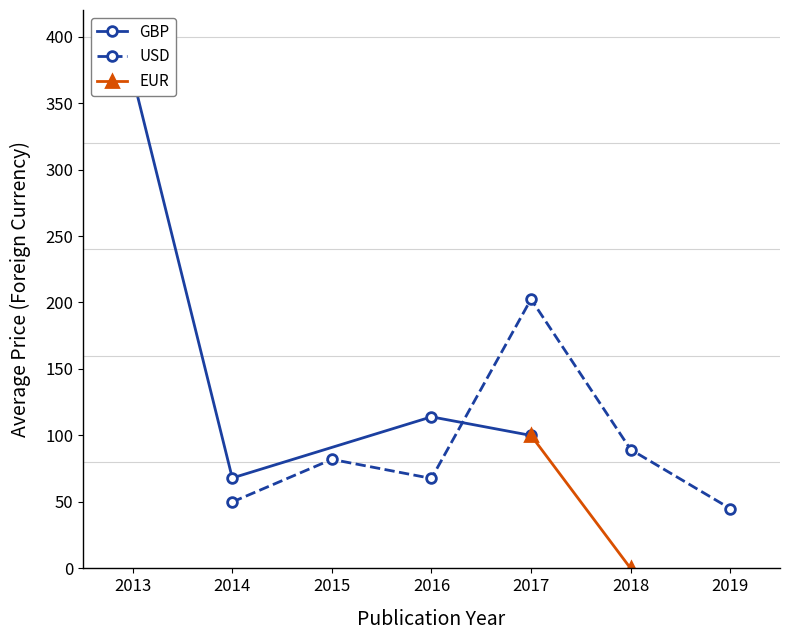

The value of USD at 2019 is 45.0. True or false?

True